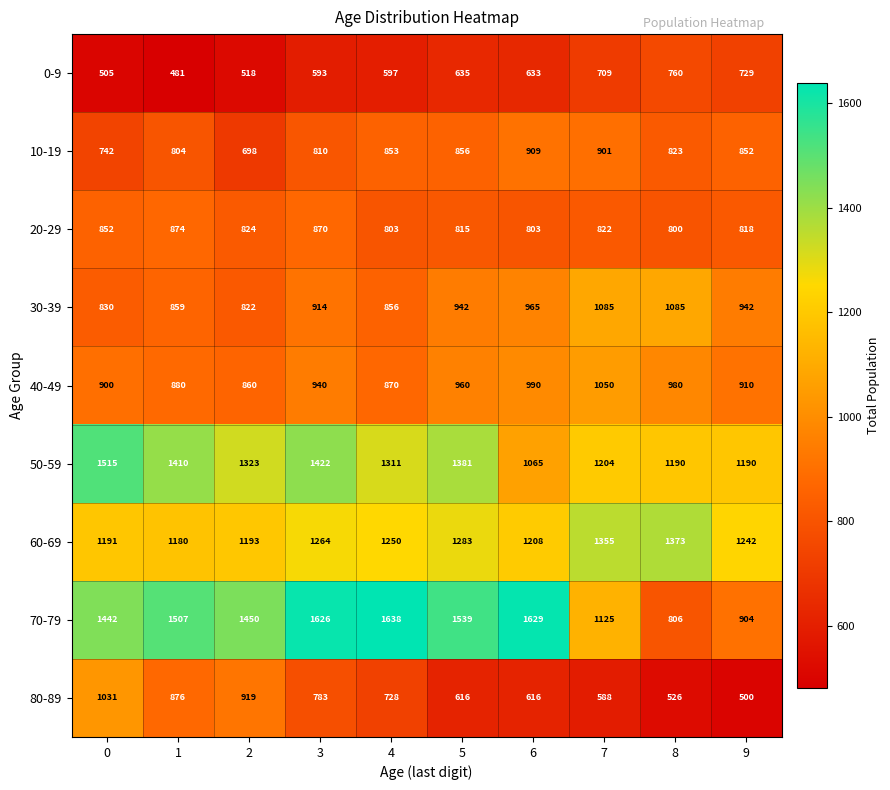

How many data points in 80-89 are less than 728?

5